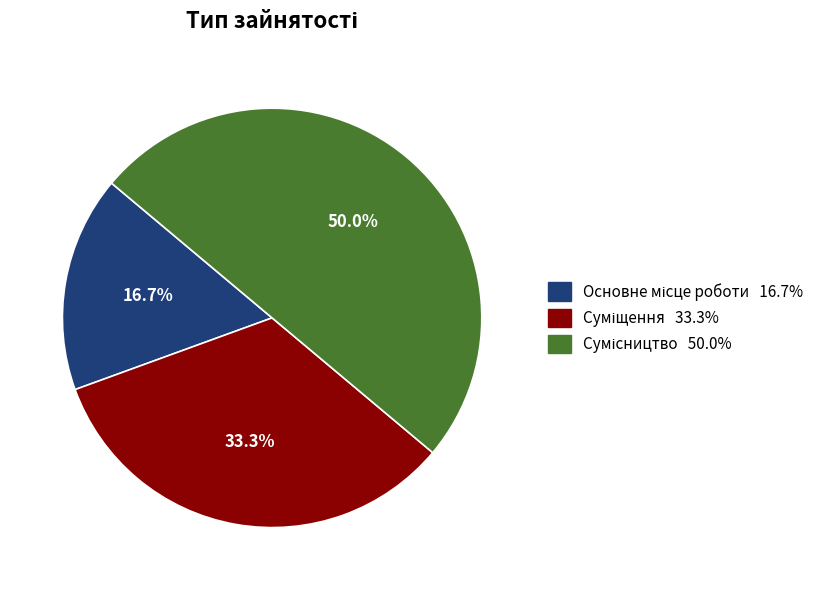

Rank the categories by value from highest to lowest.

Сумісництво, Суміщення, Основне місце роботи